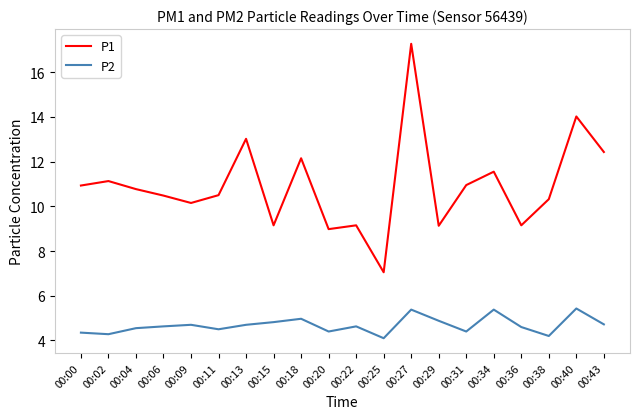

How many distinct data groups are displayed?

2